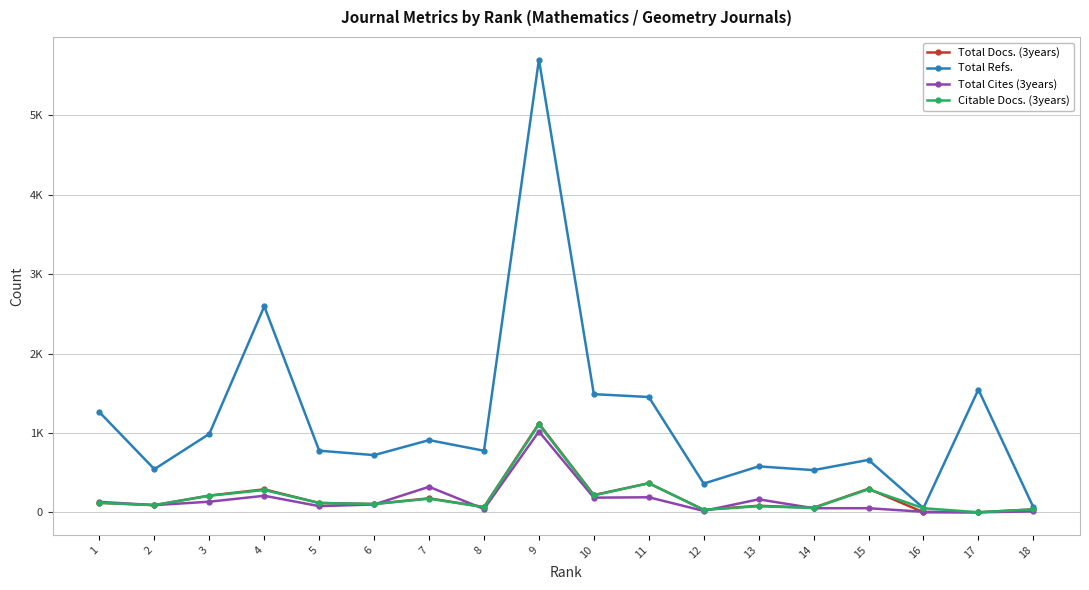

What are all the series names shown in the legend?

Total Docs. (3years), Total Refs., Total Cites (3years), Citable Docs. (3years)